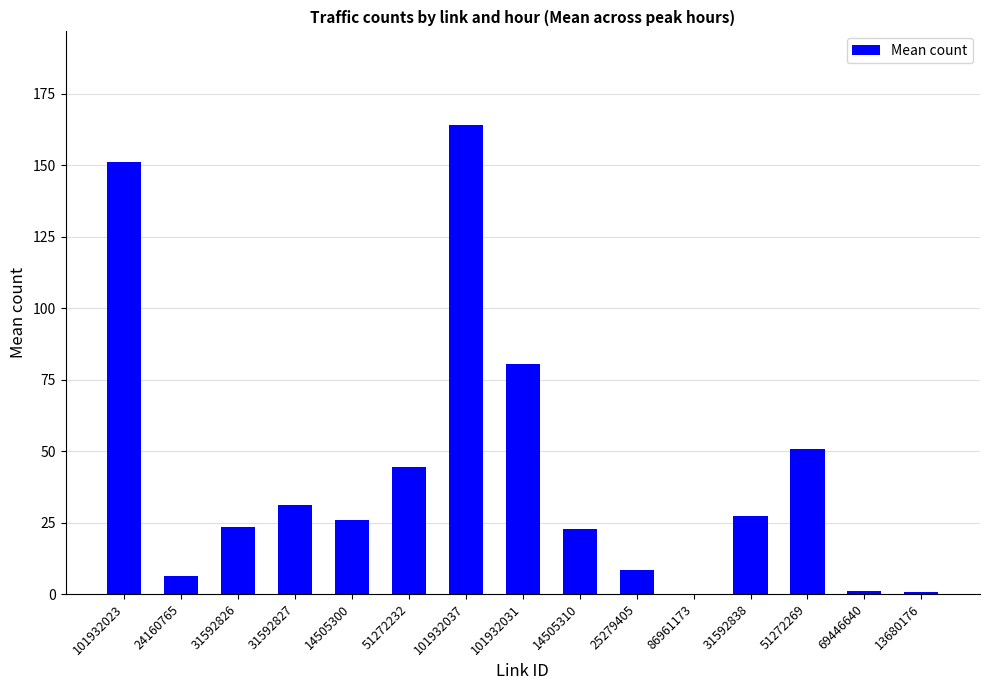

The value at 14505300 is 17.1. True or false?

False